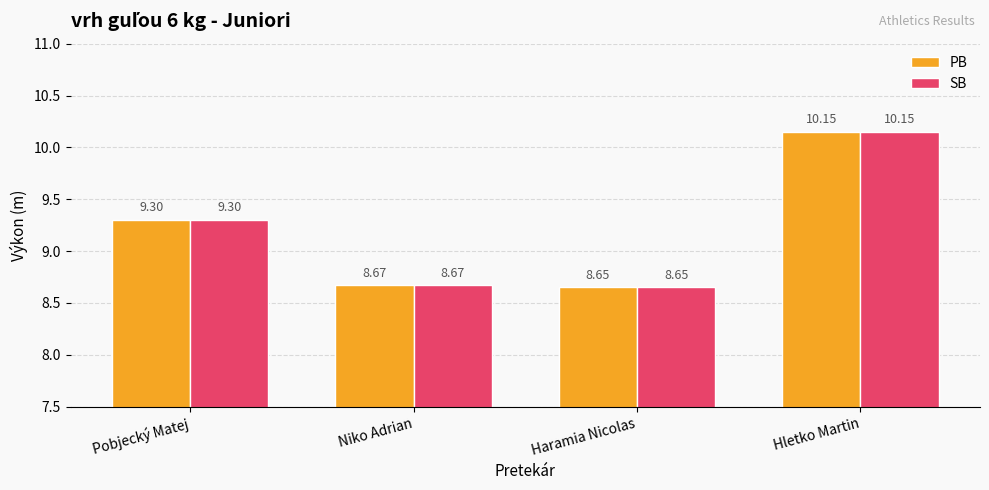

What position from the left is Haramia Nicolas?

3